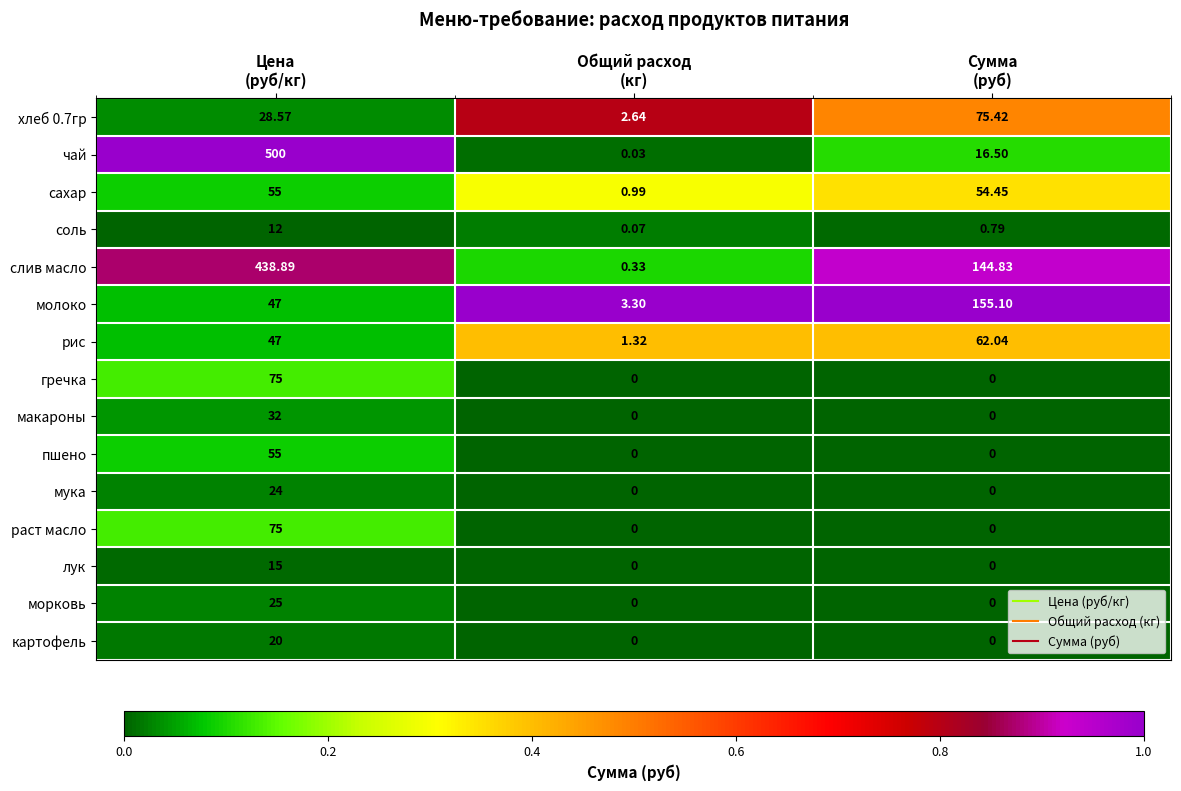

Which series has the largest range (max minus min)?

чай